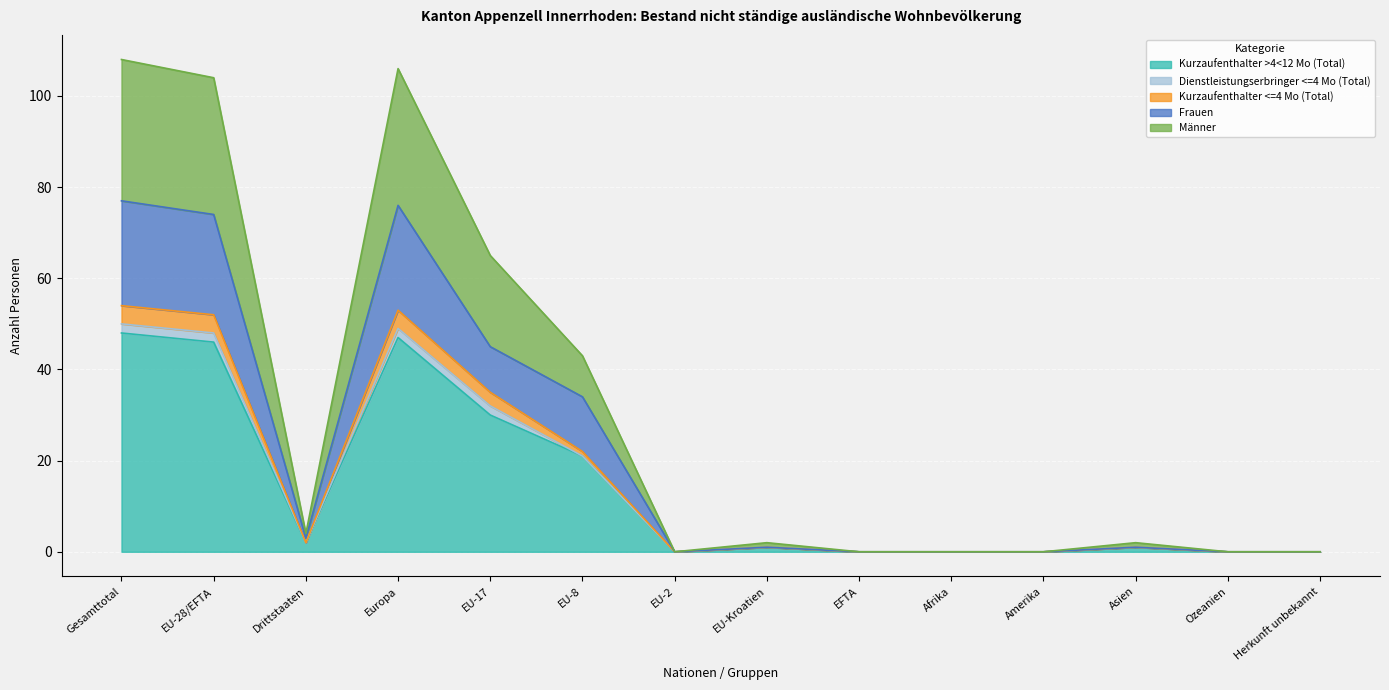

What is the label of the 6th point from the left?

EU-8